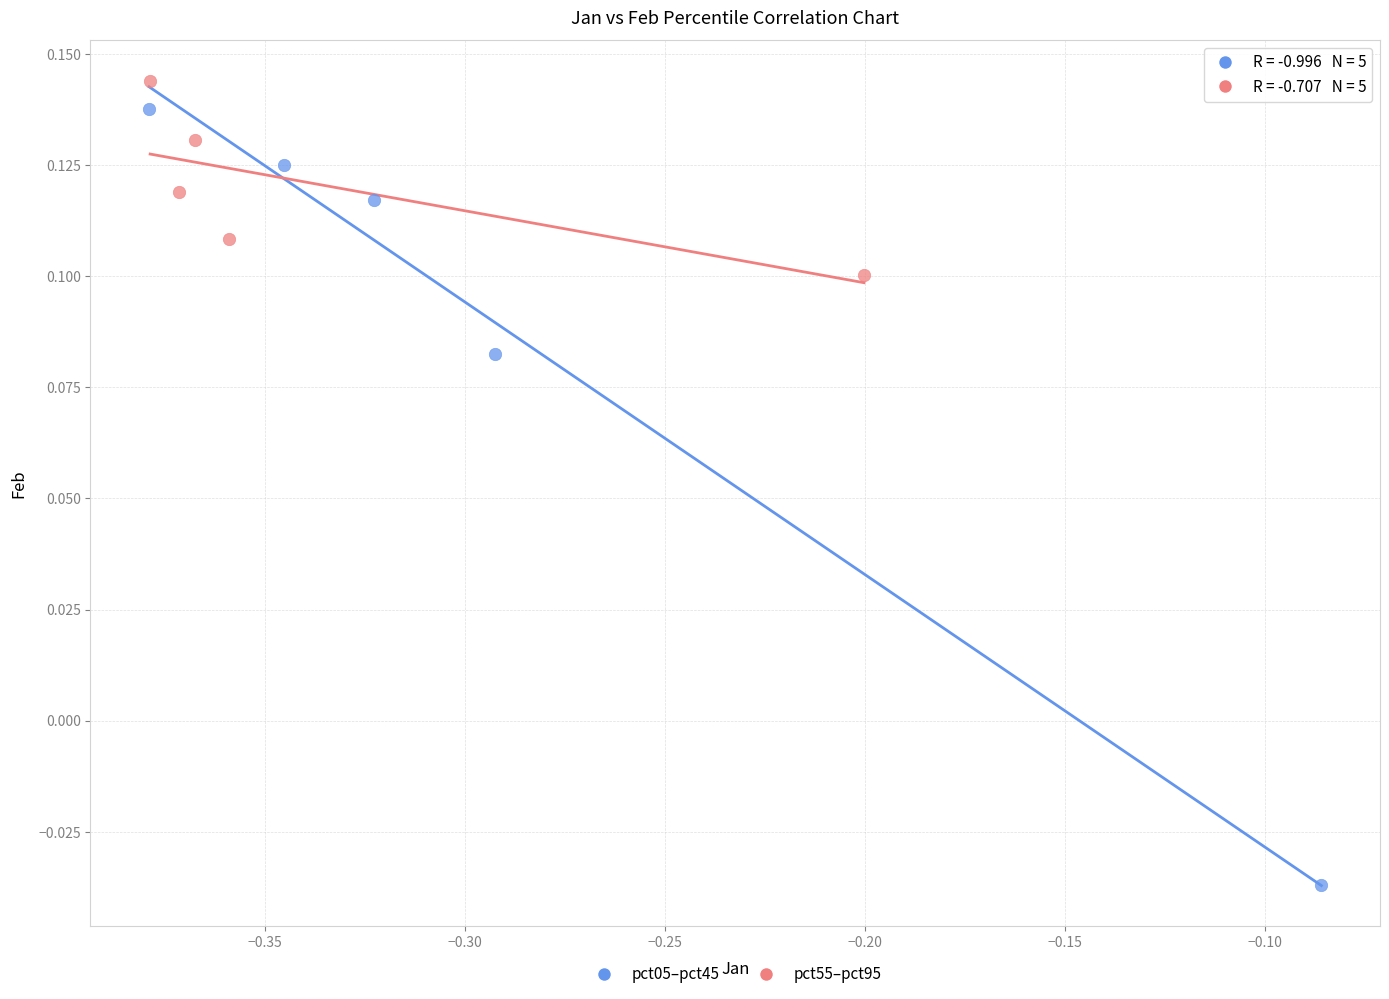

Which series has the largest Y range (max minus min)?

pct05–pct45